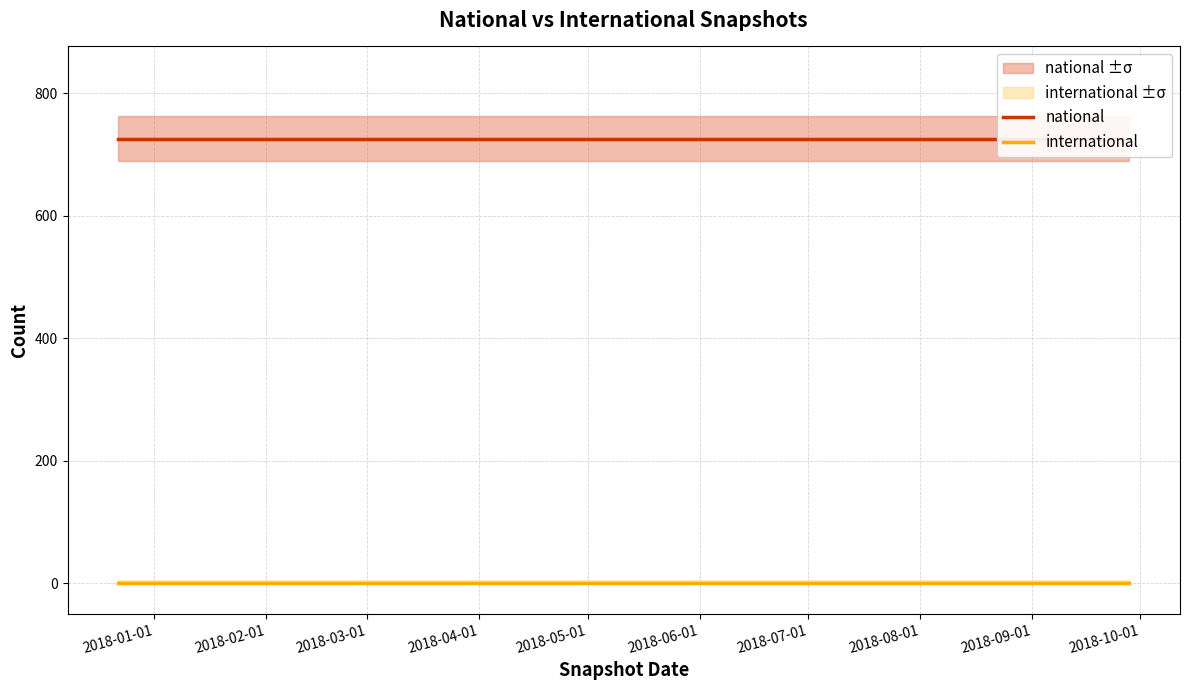

Rank the categories by national value from highest to lowest.

2018-01-01, 2018-02-01, 2018-03-01, 2018-04-01